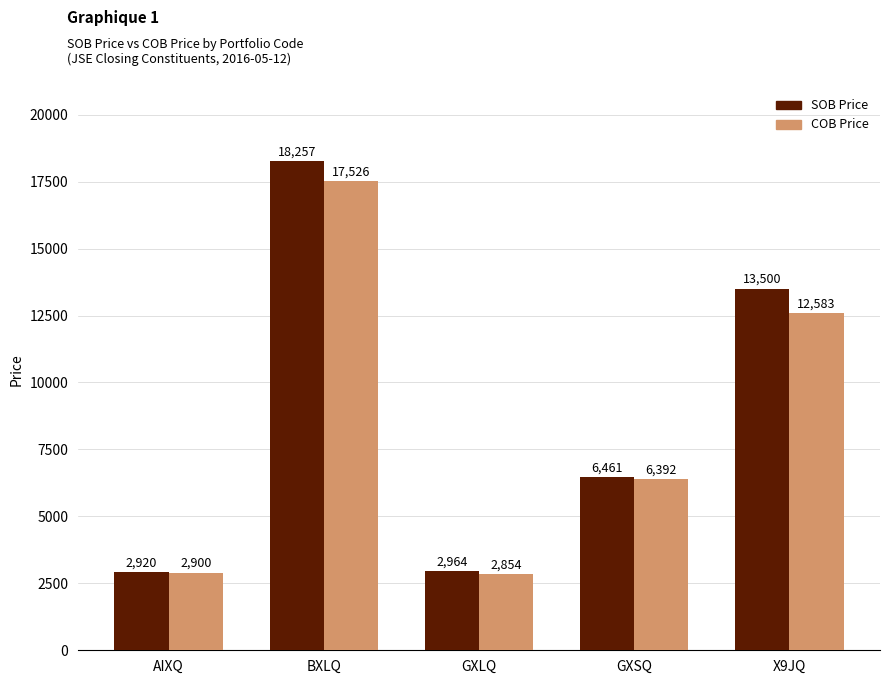

Rank the series at BXLQ from highest to lowest value.

SOB Price, COB Price